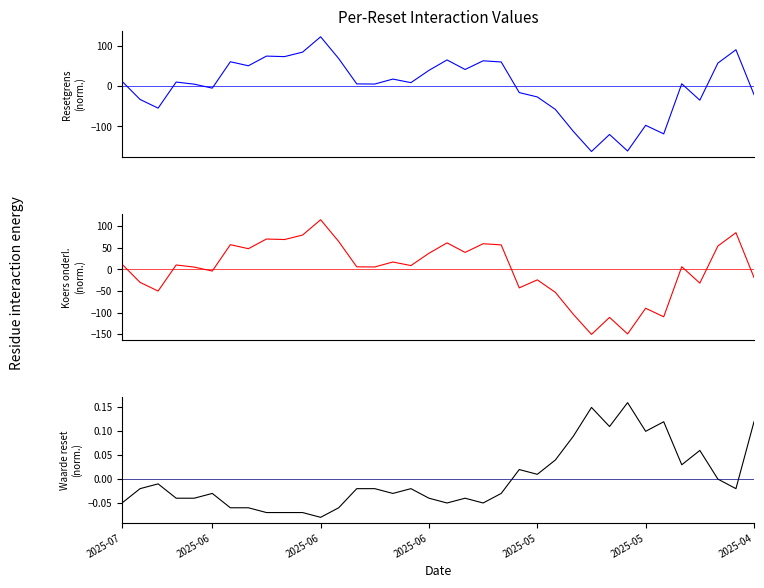

Where does the Resetgrens series first go above 8?

2025-07